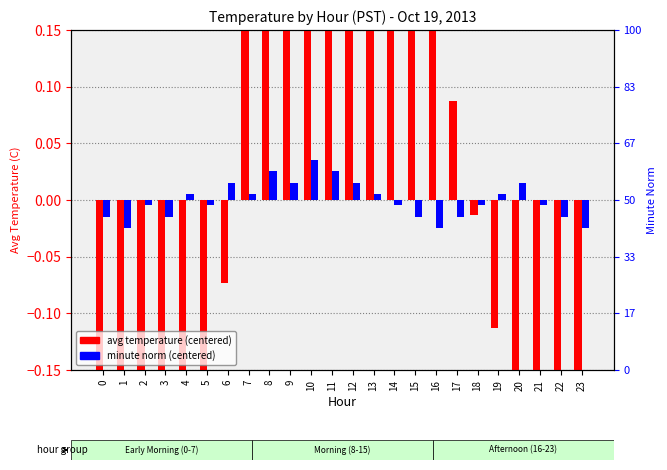

How many bars are there in total?

48